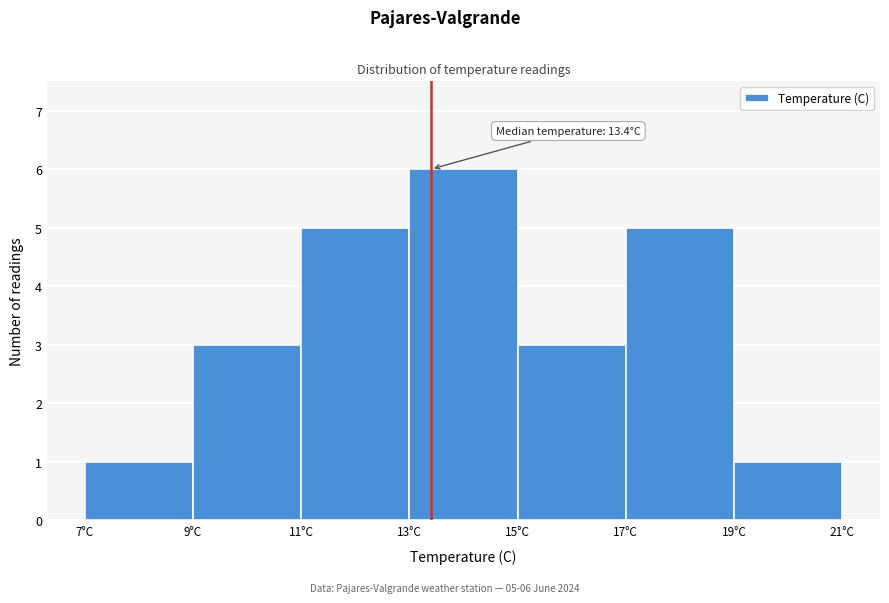

Which range on the x-axis has the tallest bar?

13 to 15